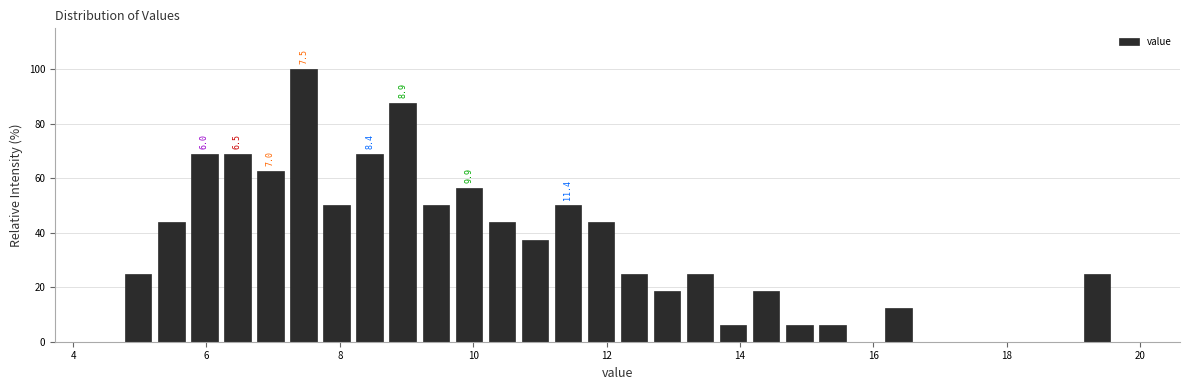

Around what value on the x-axis is the tallest bar? Give the approximate position of its centre, as read against the axis.

7.4